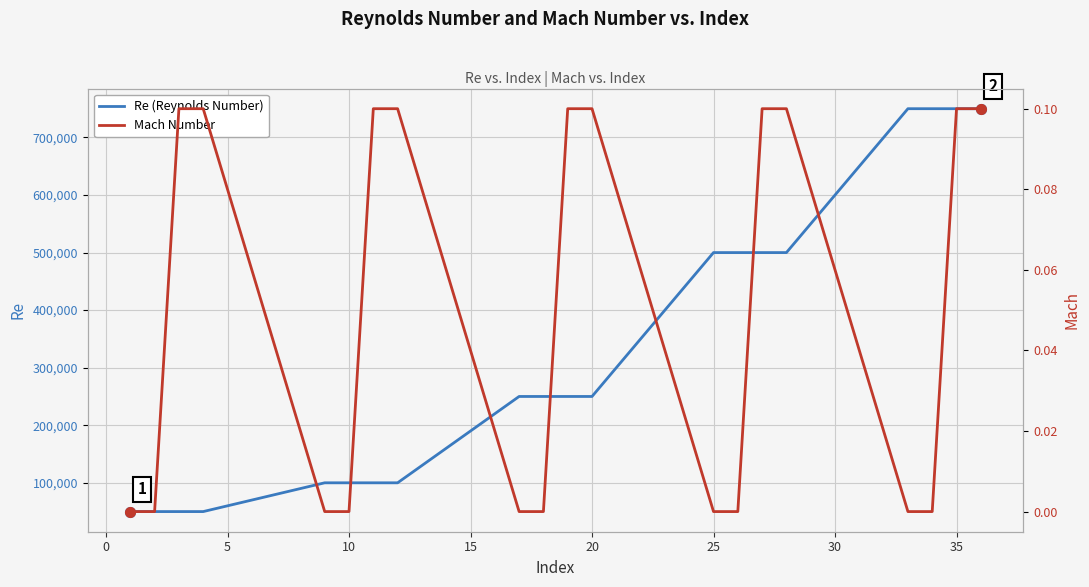

Does the chart display data point markers on the line(s)?

No